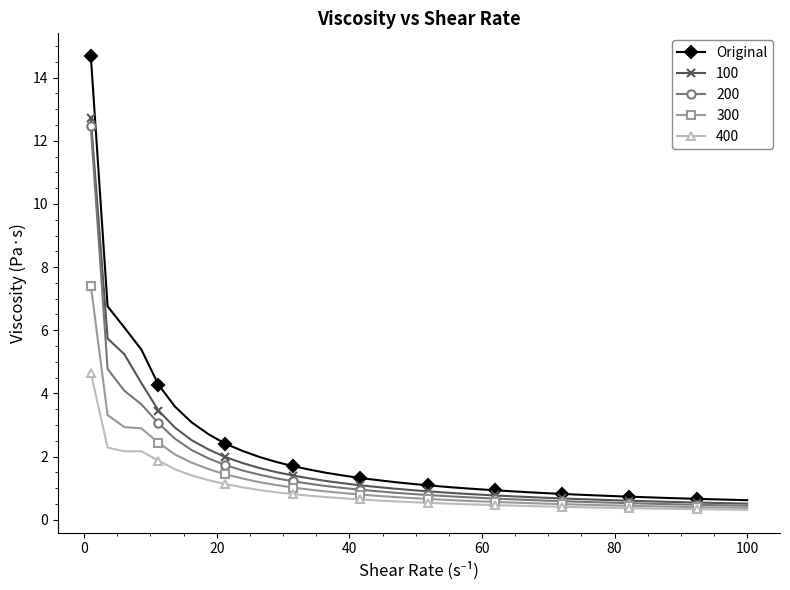

What is the value of the Original point at the 1st from the left?

14.7